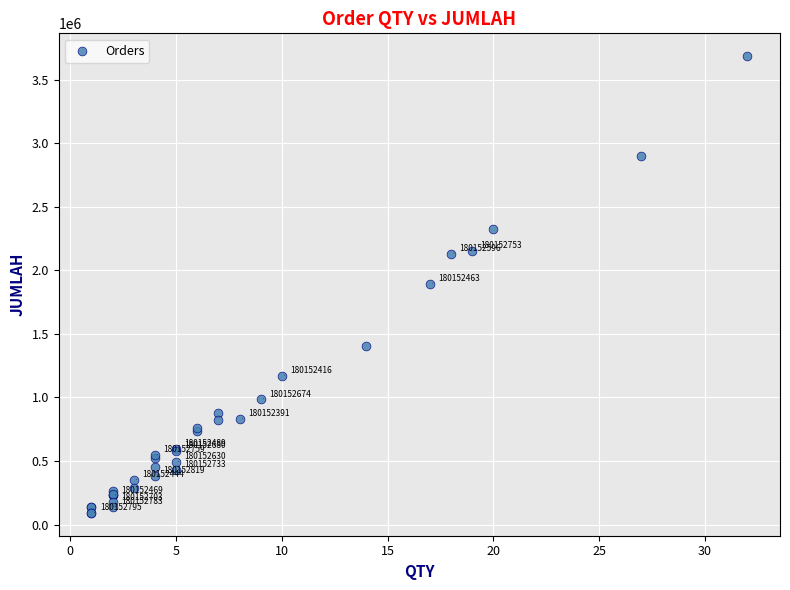

What Y value in the scatter plot is closest to 1888075?

1894900